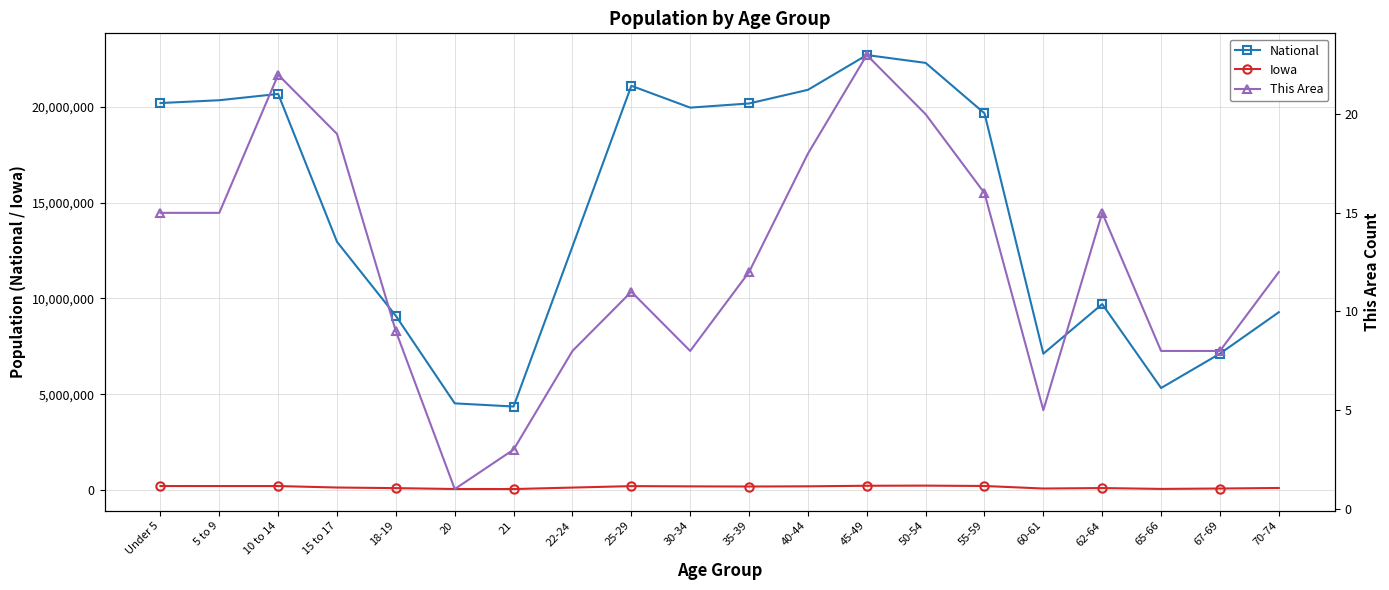

Where is National nearest to the value 13531442?

15 to 17